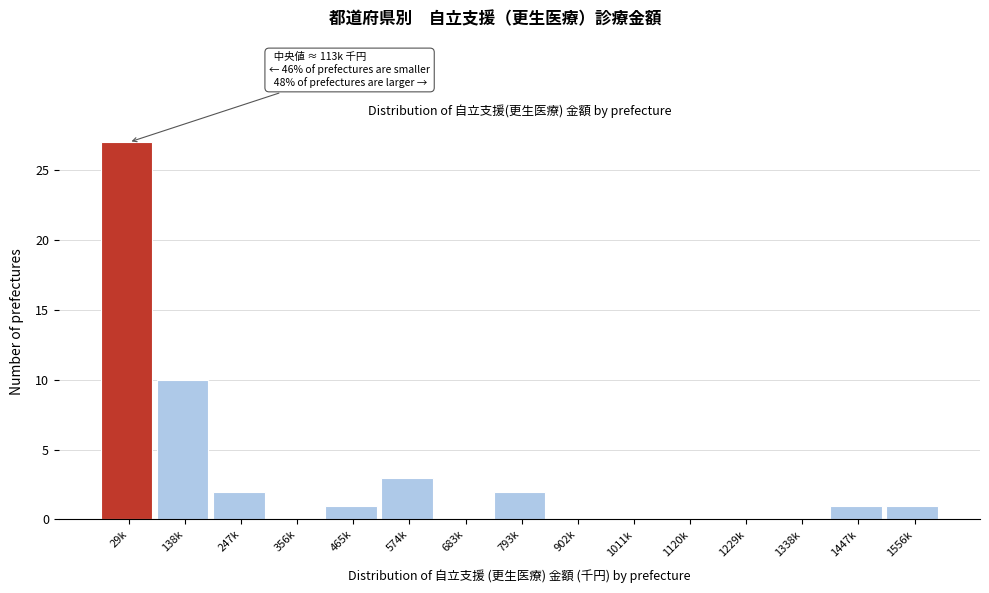

Reading left to right, transcribe all the data shown in this chart.

29k=27	138k=10	247k=2	356k=0	465k=1	574k=3	683k=0	793k=2	902k=0	1011k=0	1120k=0	1229k=0	1338k=0	1447k=1	1556k=1